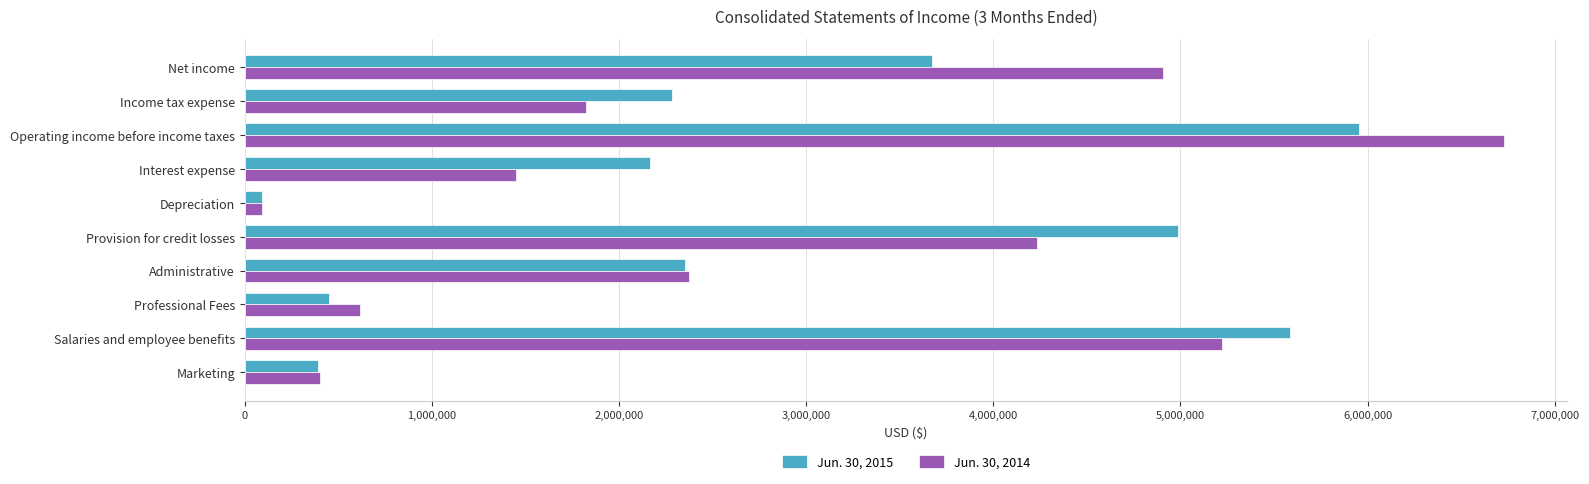

Count the number of categories in the chart.

10